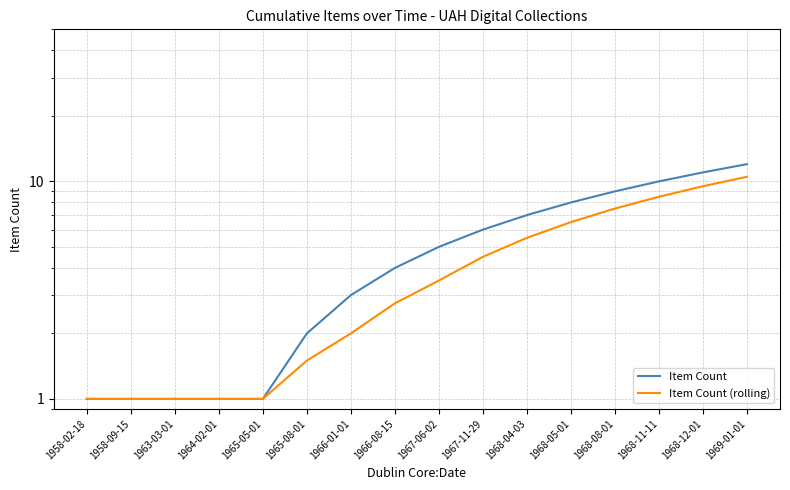

What is the sum of the Item Count values at 1968-04-03 and 1965-05-01?

8.0